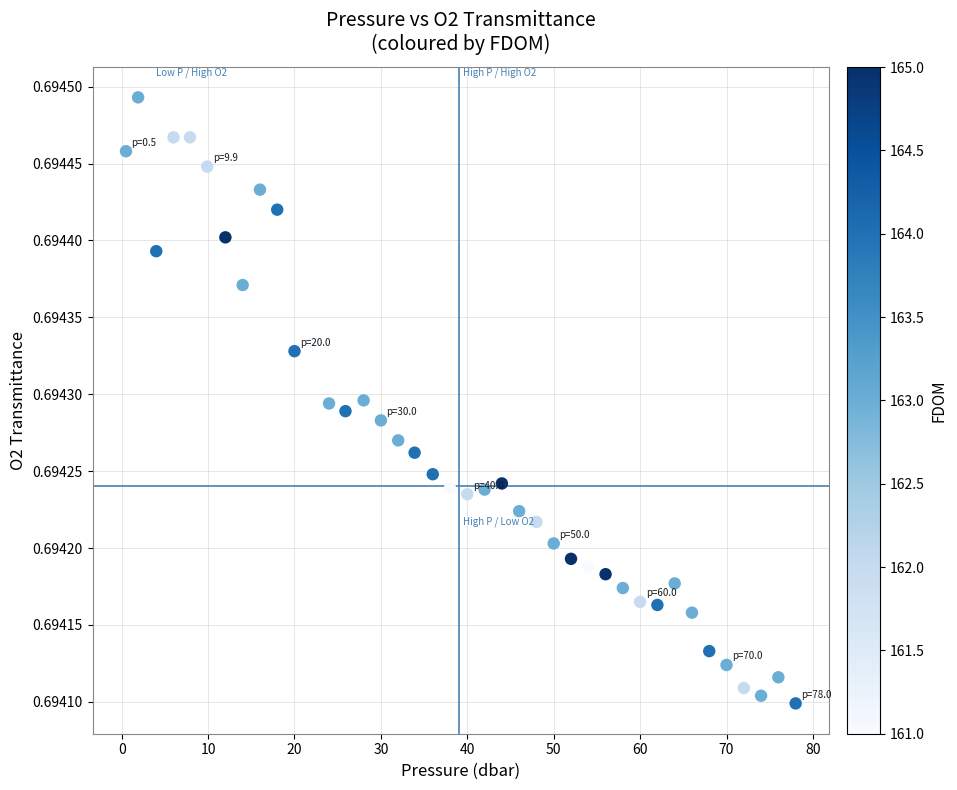

What is the range of X values (max minus min)?

77.5